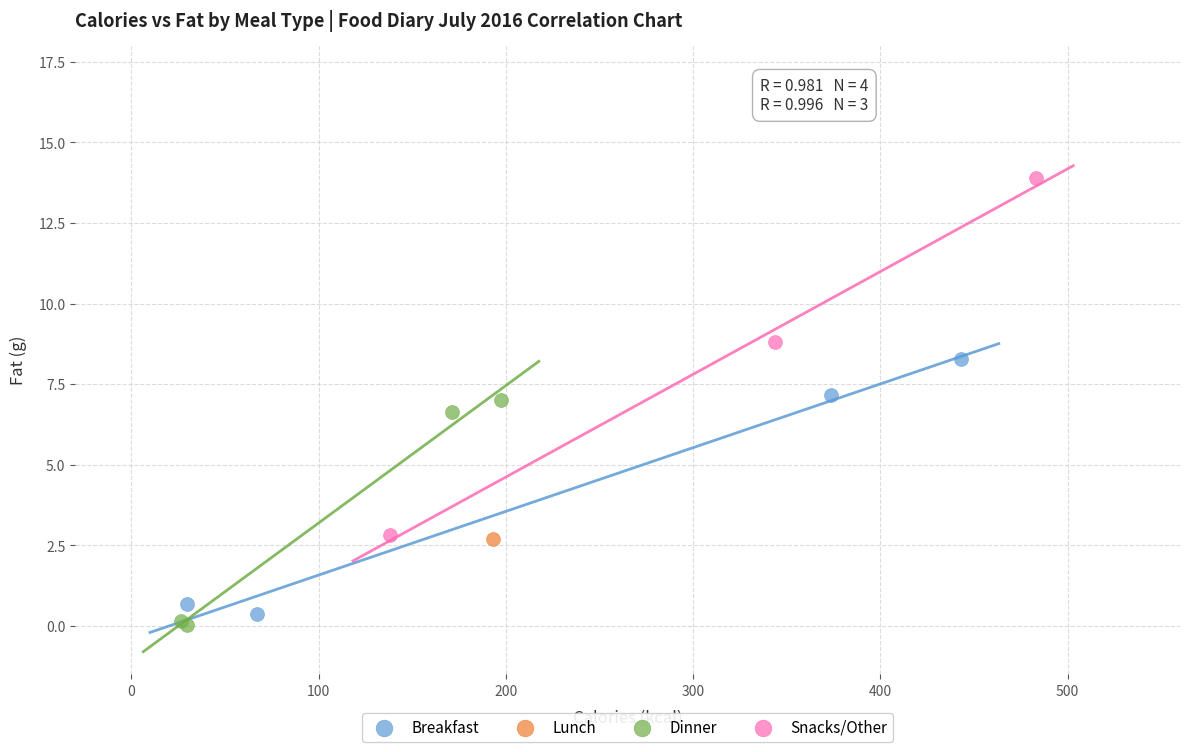

Which series contains the highest Y value?

Snacks/Other